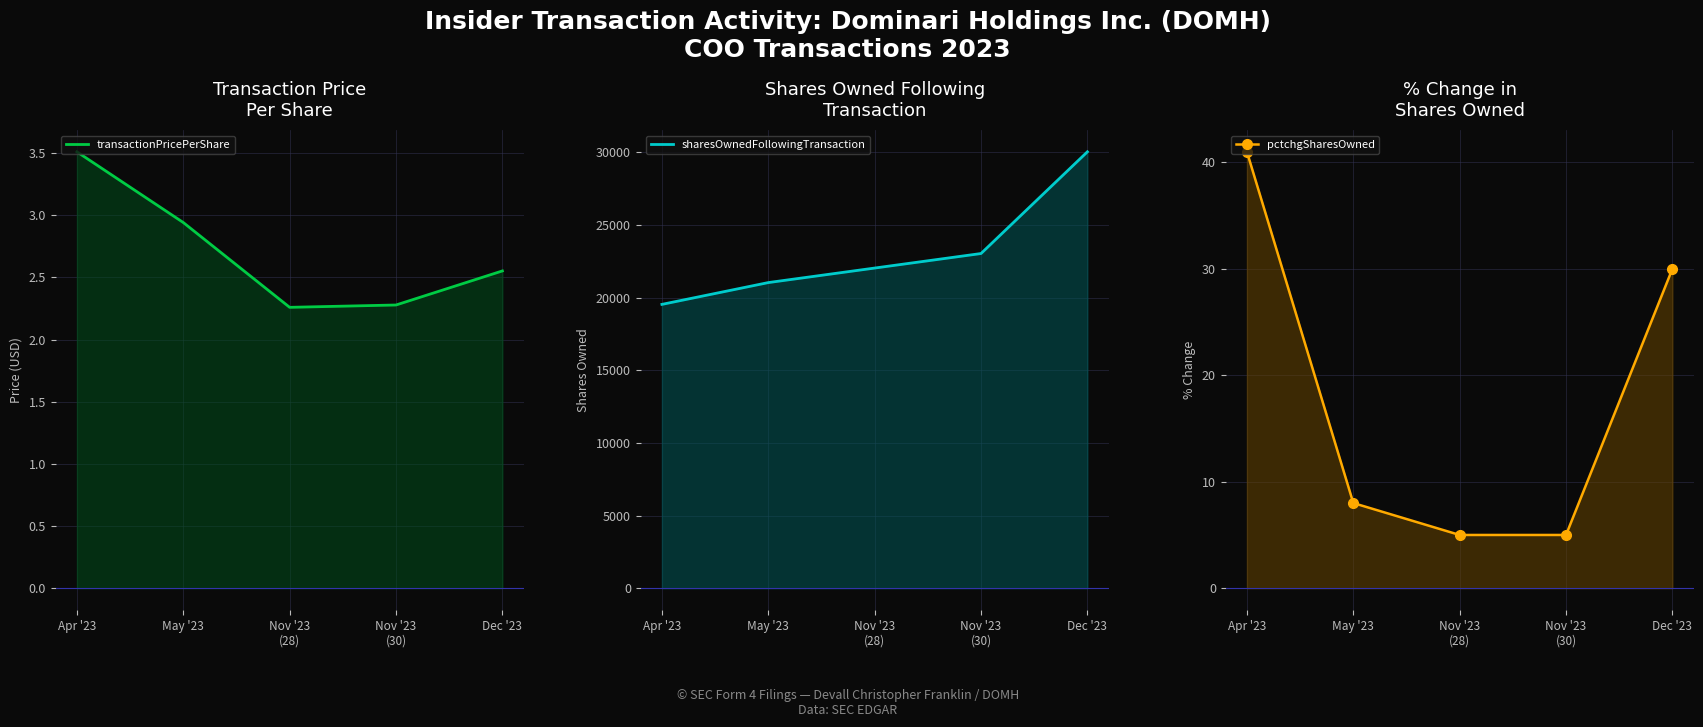

Reading right to left, extract all data points from this chart.

transactionPricePerShare: Dec '23=2.6	Nov '23
(30)=2.3	Nov '23
(28)=2.3	May '23=2.9	Apr '23=3.5
sharesOwnedFollowingTransaction: Dec '23=30033.0	Nov '23
(30)=23033.0	Nov '23
(28)=22033.0	May '23=21033.0	Apr '23=19533.0
pctchgSharesOwned: Dec '23=30.0	Nov '23
(30)=5.0	Nov '23
(28)=5.0	May '23=8.0	Apr '23=41.0